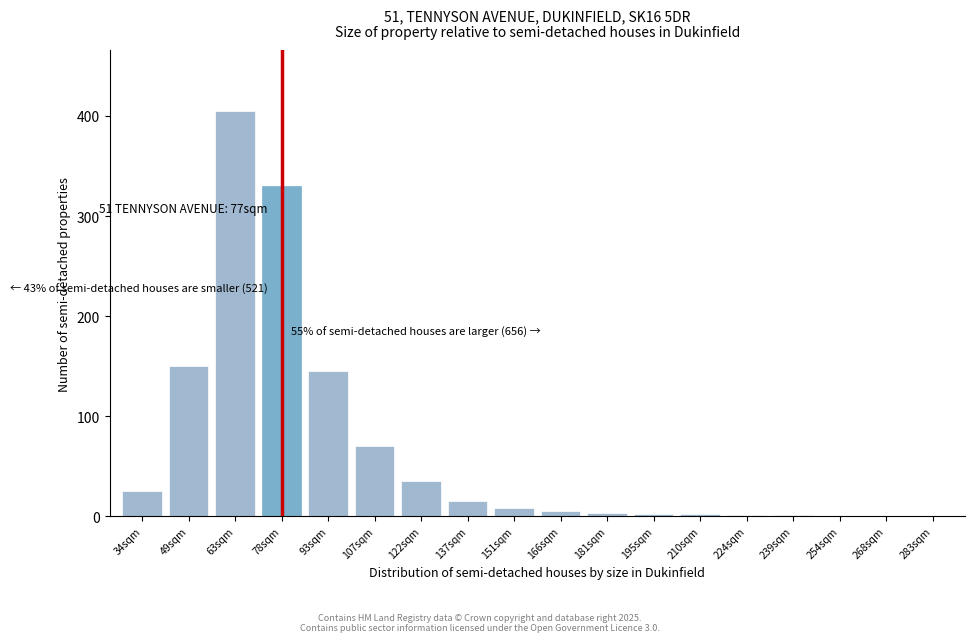

What value does the data have at 93sqm, to the nearest 50?

150